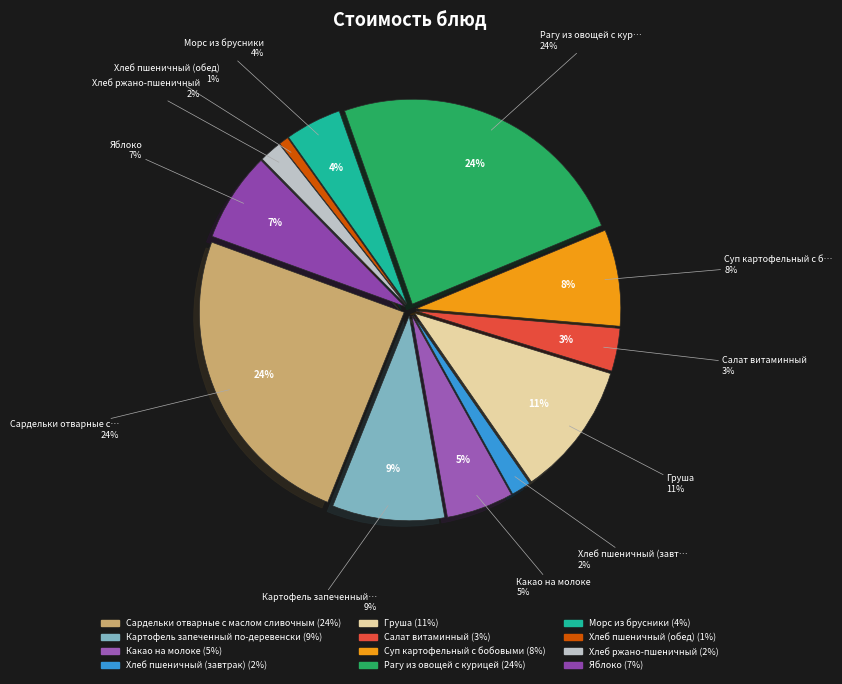

How many segments does this pie chart have?

12